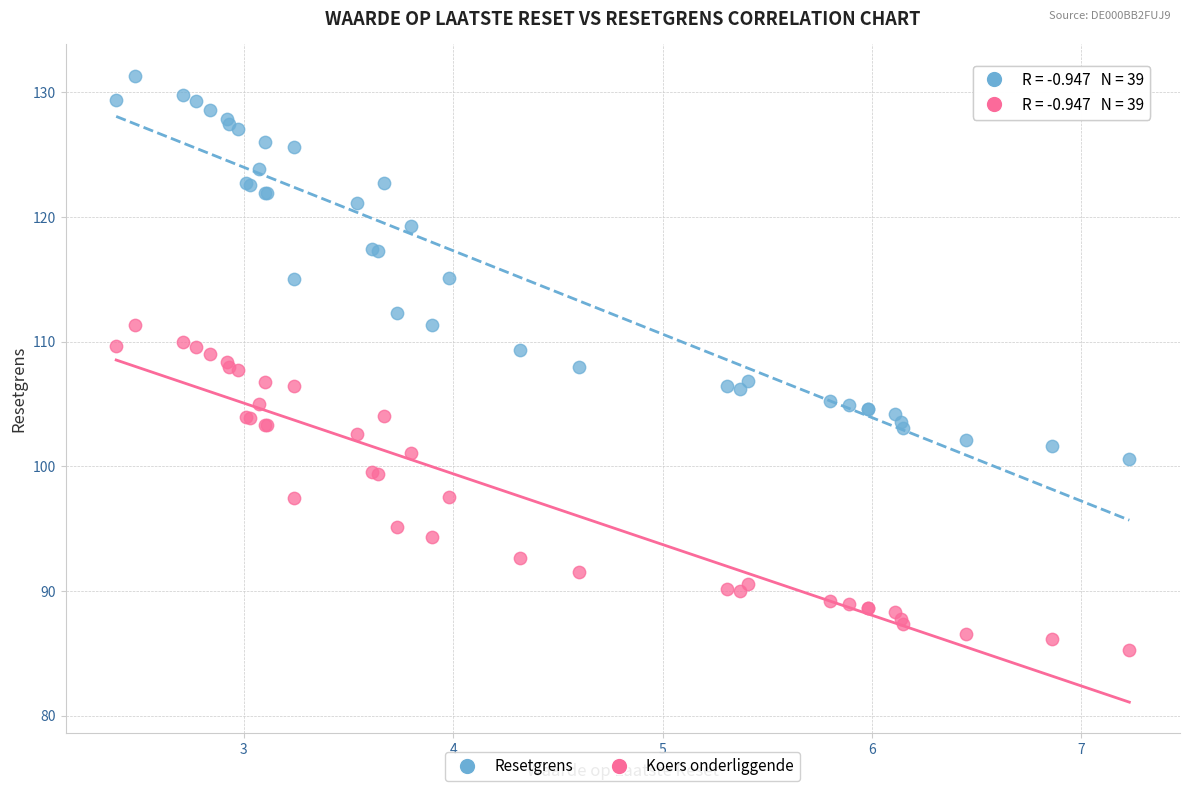

Which series reaches the minimum Y coordinate?

Koers onderliggende